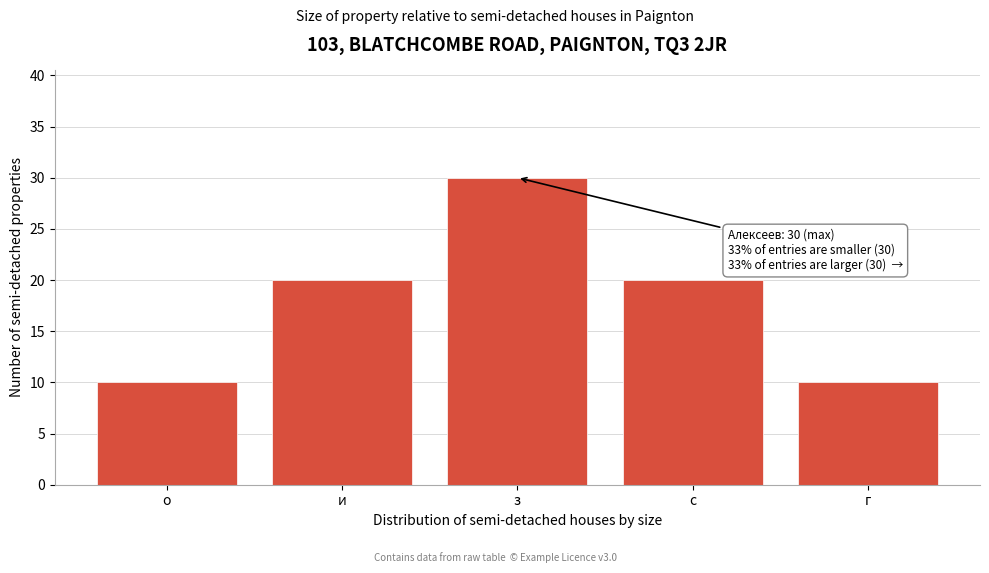

Reading left to right, extract all data points from this chart.

о=10	и=20	з=30	с=20	г=10